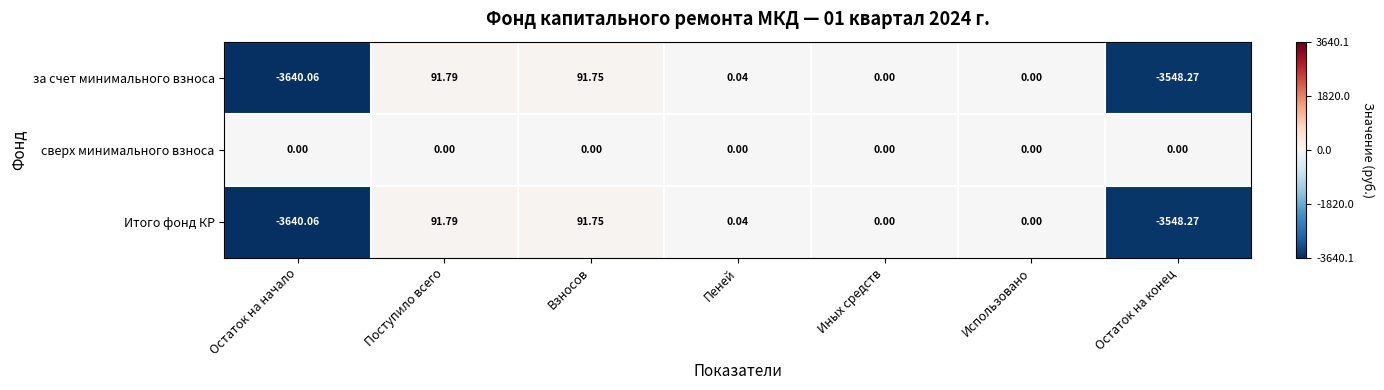

How many distinct data groups are displayed?

3